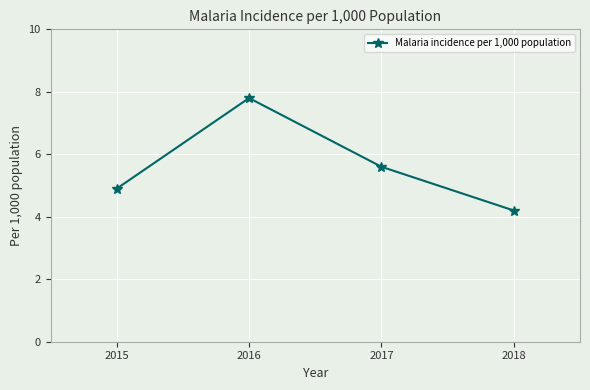

At which category does the chart reach its minimum across all series?

2018